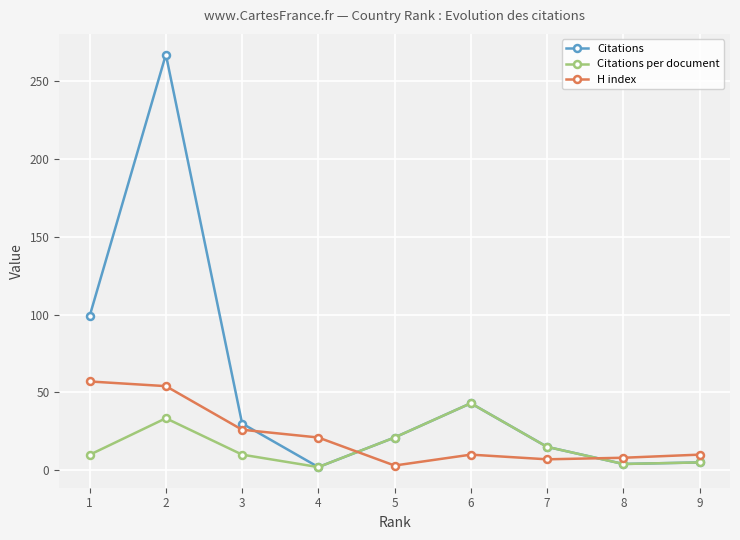

True or false: H index has a value of 81.4 at 1.

False